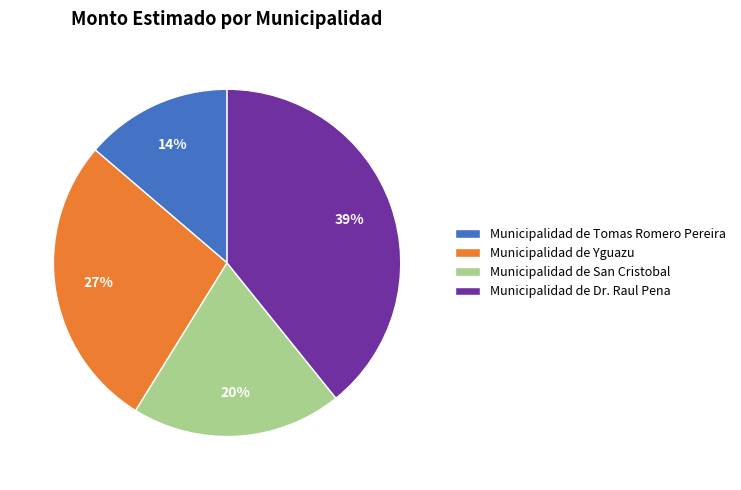

Does Municipalidad de Yguazu represent more than half of the total?

No